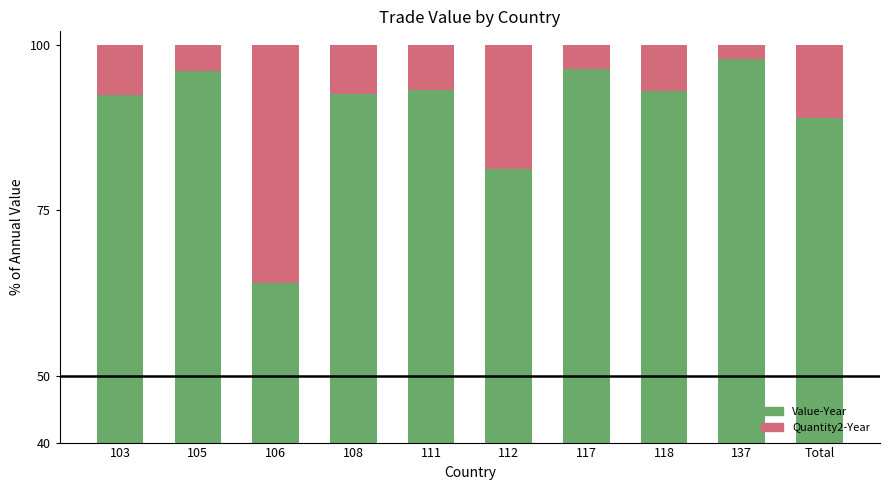

At which label does Quantity2-Year reach its minimum?

137